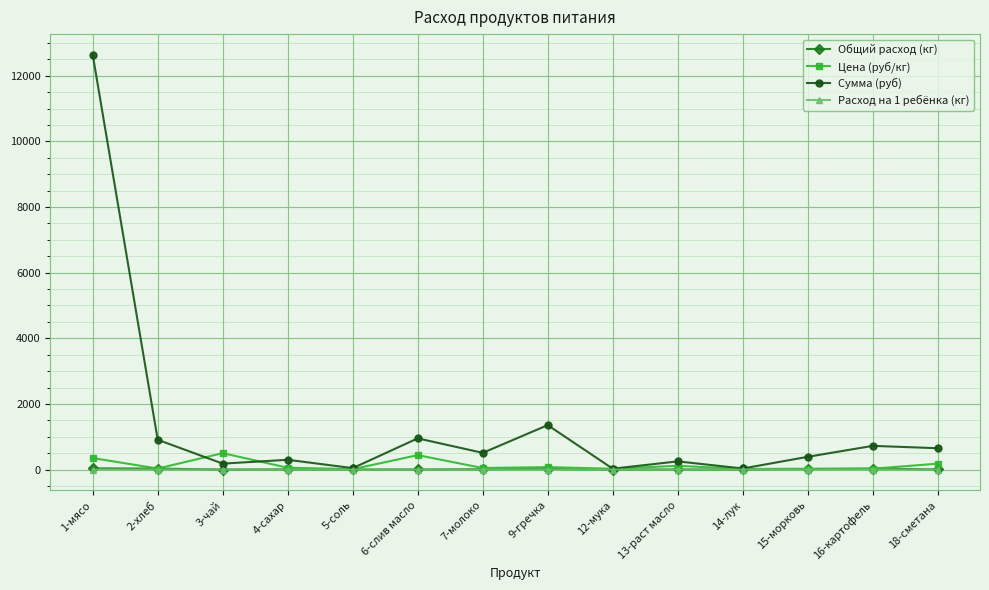

Between 2-хлеб and 14-лук, which series saw the biggest shift?

Сумма (руб)